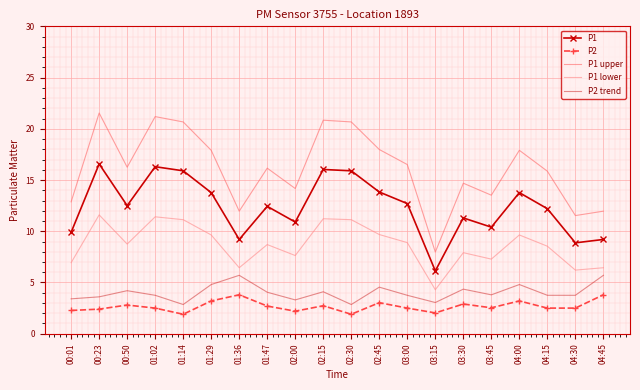

What is the spread (max minus min) of values at 02:45?

14.9